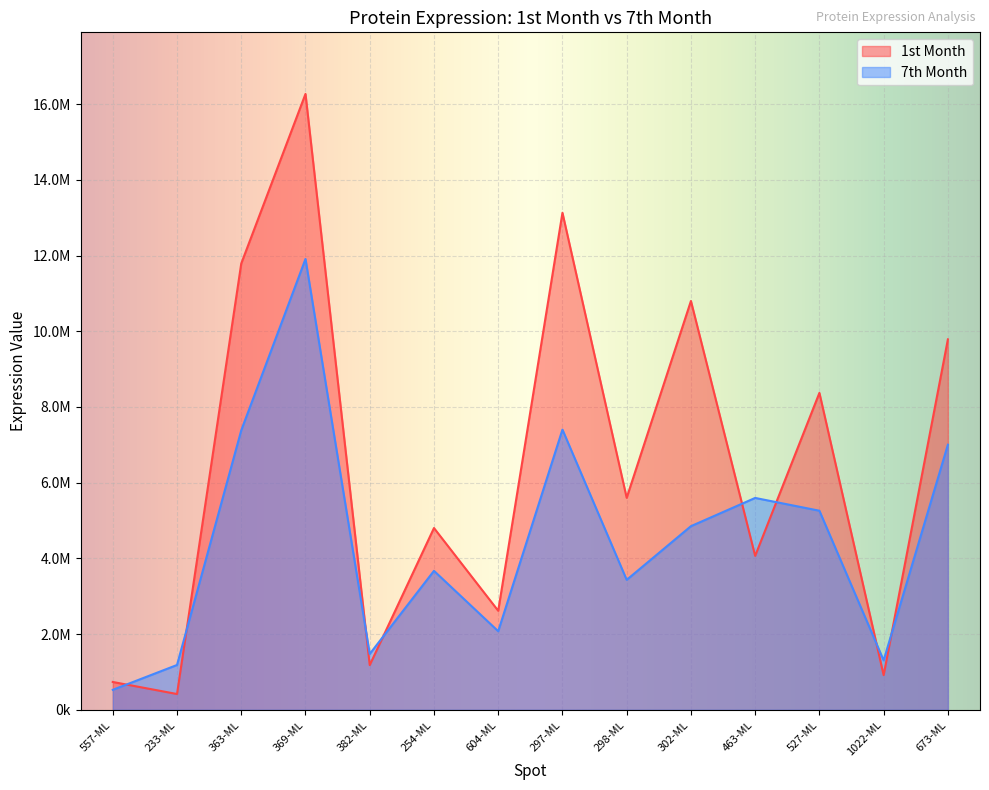

The 7th Month series shows 7383000 at 363-ML. True or false?

True